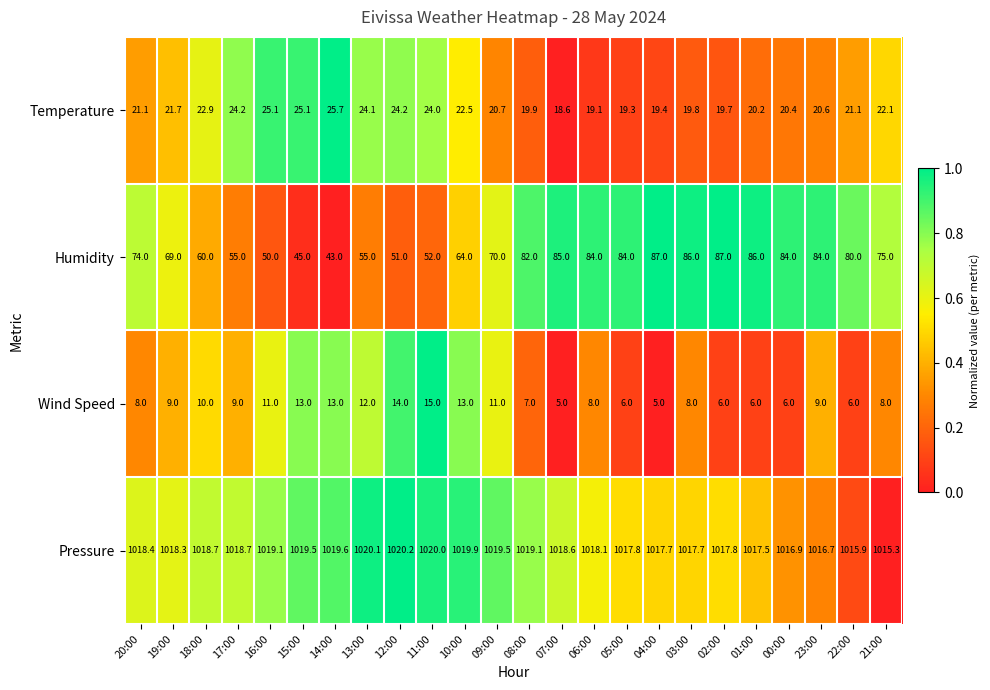

Which series has the largest total across all categories?

Pressure